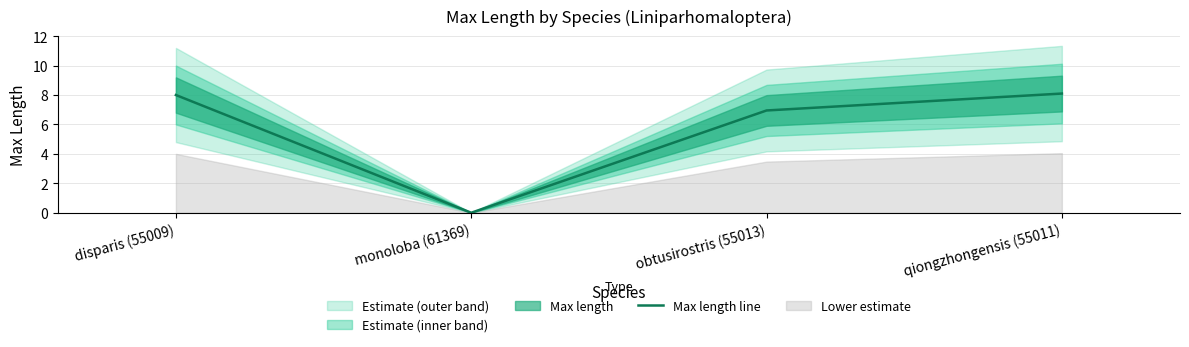

What is the change in value from monoloba (61369) to obtusirostris (55013)?

+7.0